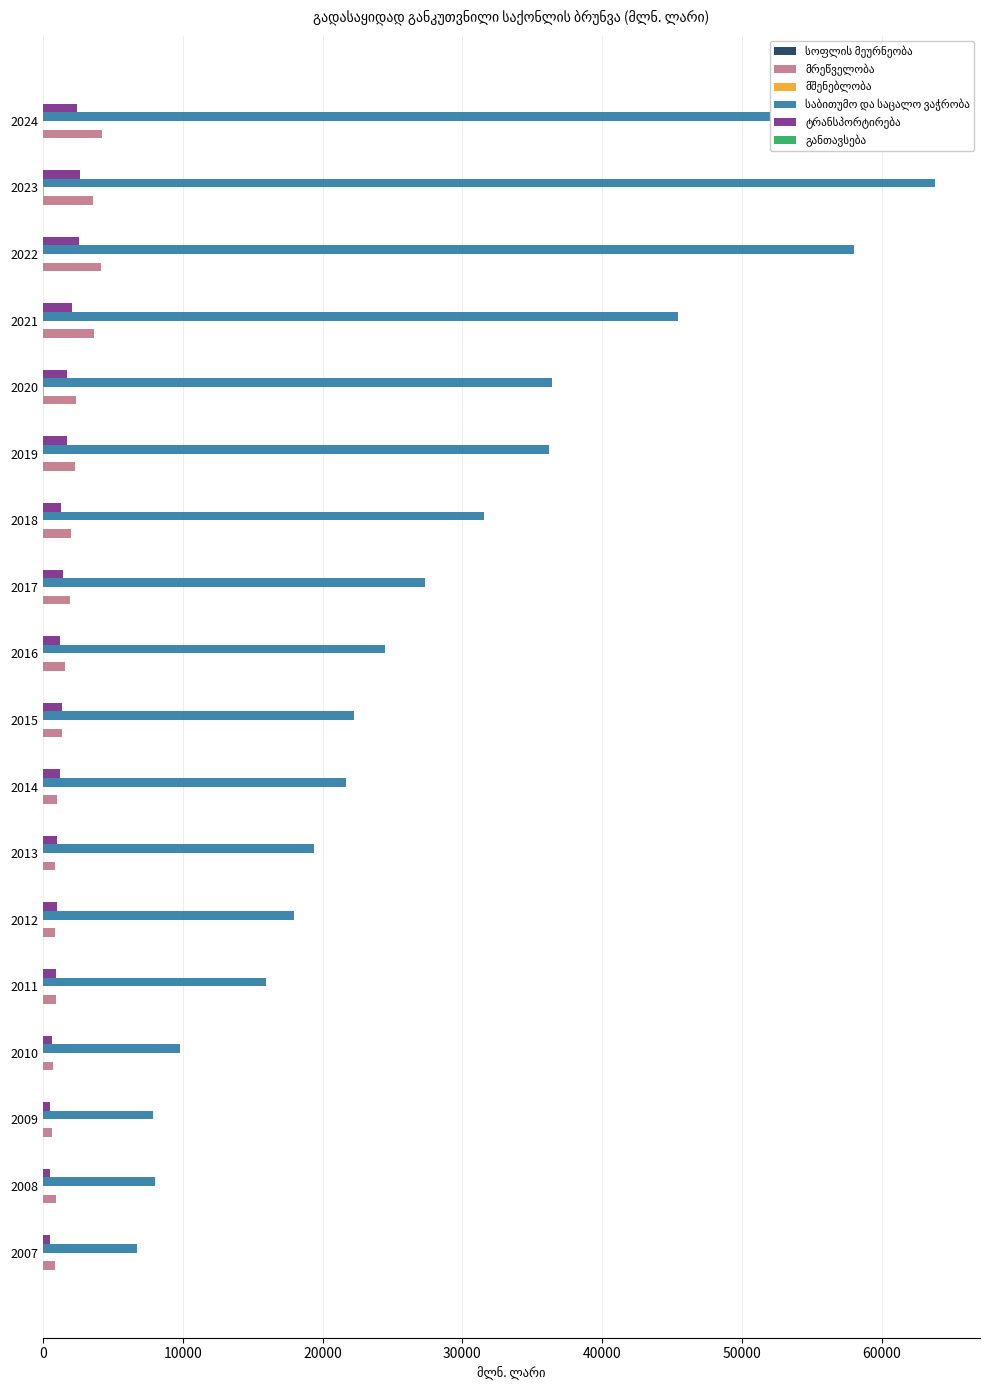

What is the greatest value displayed?

63829.2